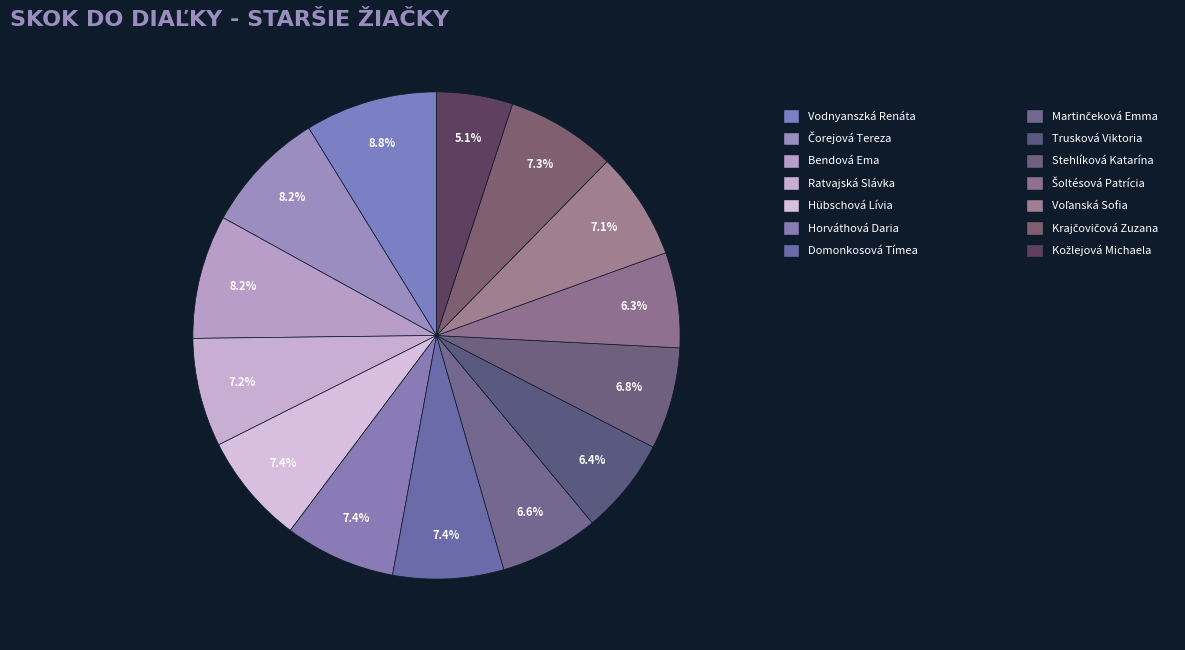

Count the number of slices in the pie.

14